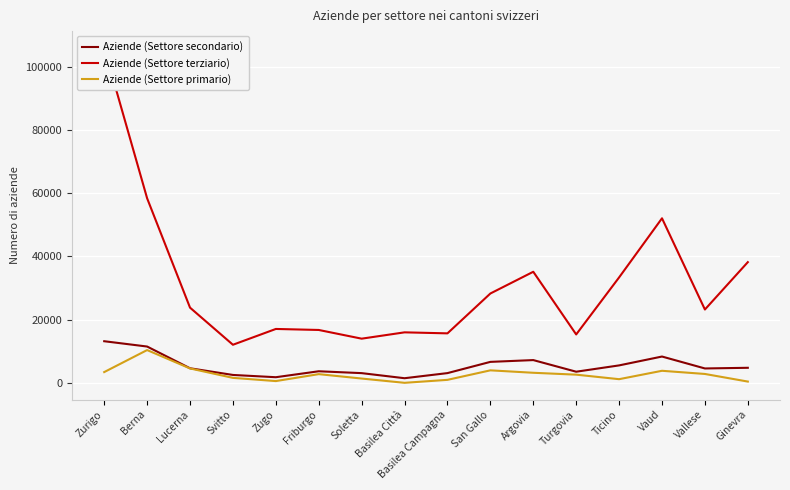

How many values in the Aziende (Settore secondario) series are below 4631?

8